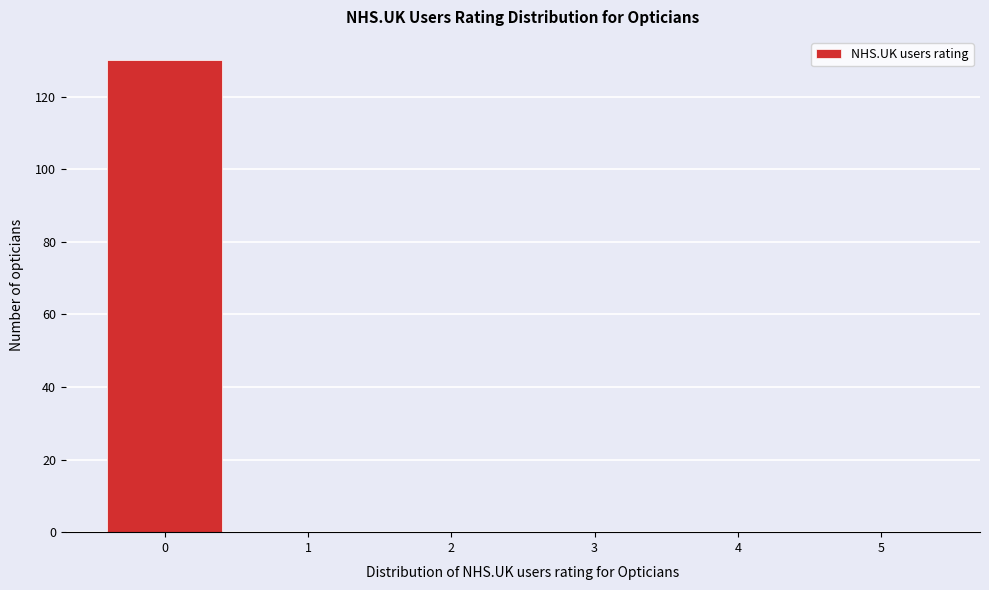

Reading left to right, list every bar in this chart as the range it spans on the x-axis followed by its height. The values are not printed on the chart, so give them approximately, as read against the axis.

-0.5 to 0.5: 130
0.5 to 1.5: 0
1.5 to 2.5: 0
2.5 to 3.5: 0
3.5 to 4.5: 0
4.5 to 5.5: 0